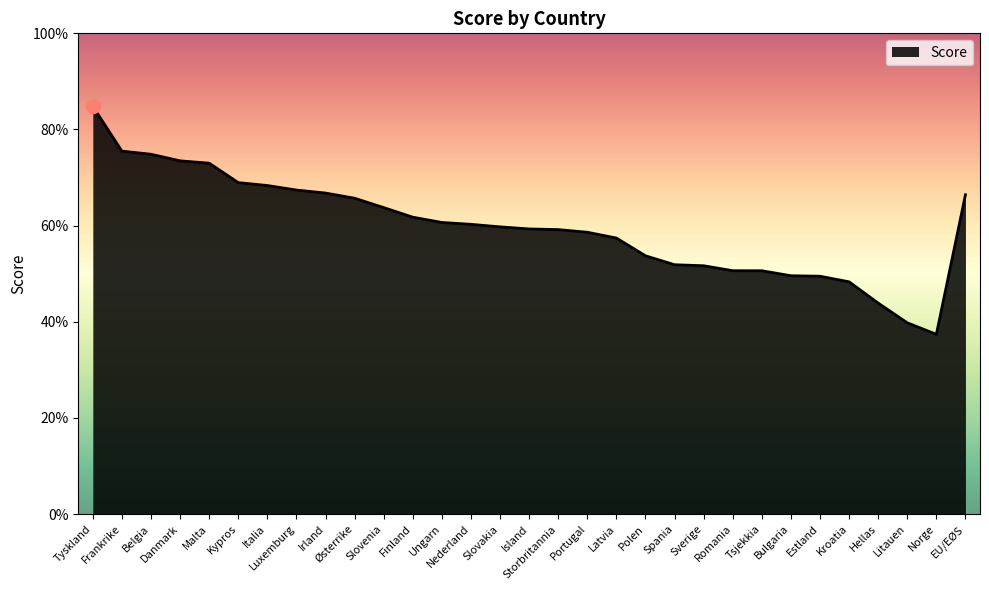

Read the value at Malta.

73.0